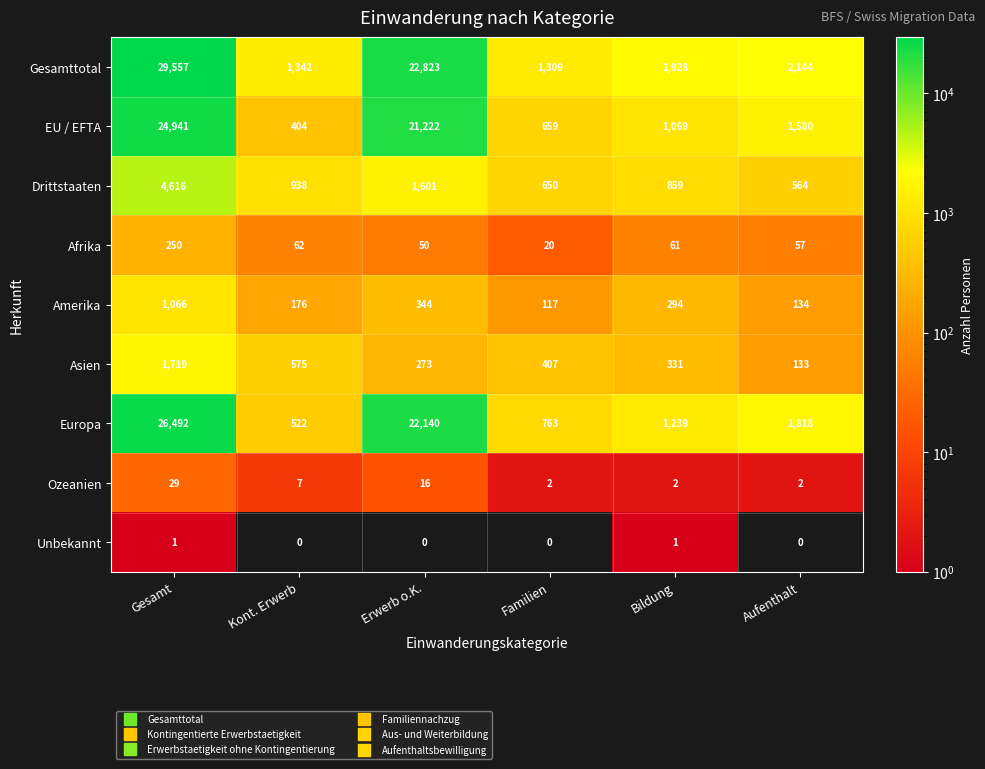

Rank the series by their maximum value, from lowest to highest.

Unbekannt, Ozeanien, Afrika, Amerika, Asien, Drittstaaten, EU / EFTA, Europa, Gesamttotal